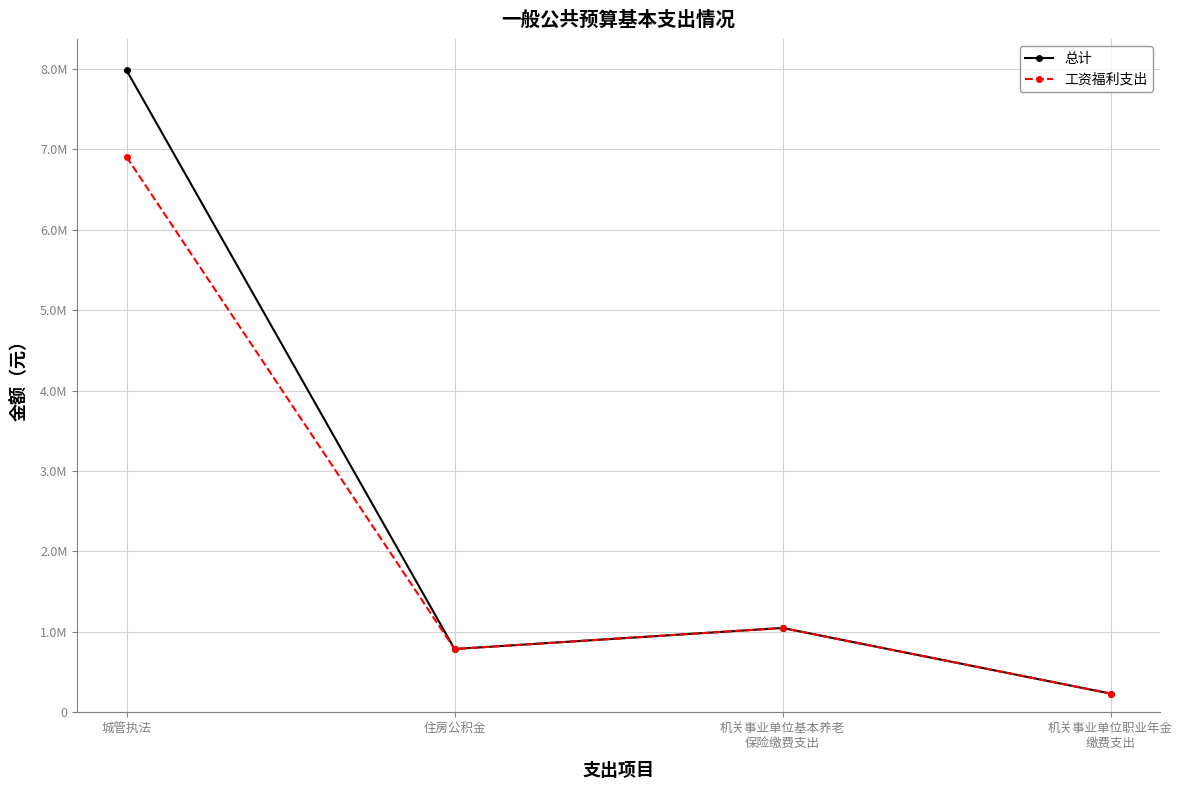

Is this an area chart (filled region under the line)?

No